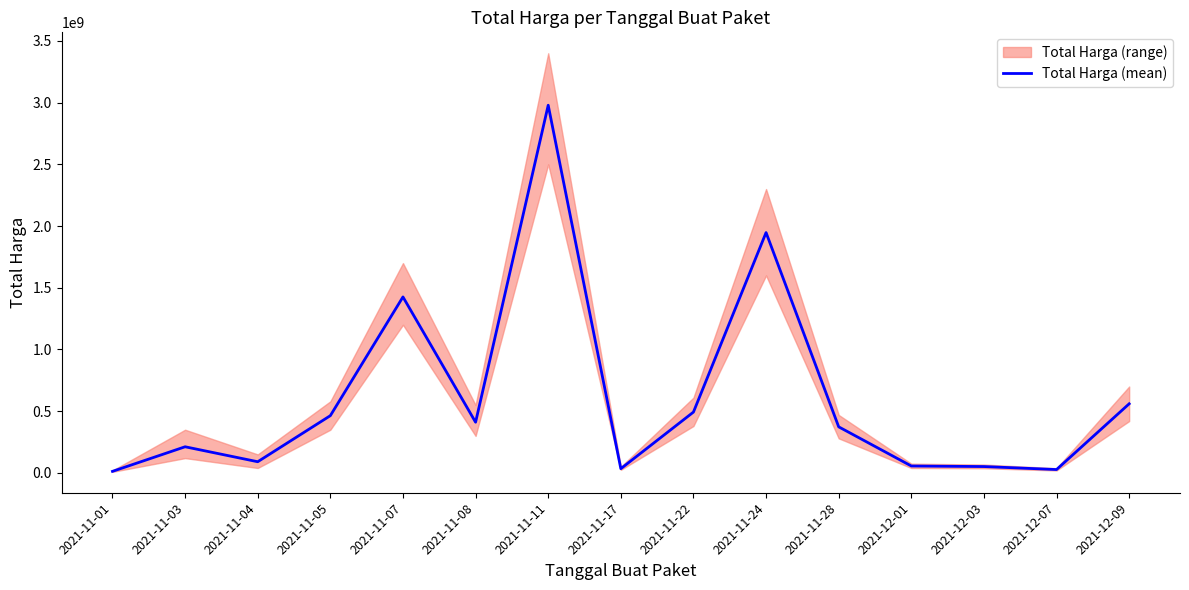

At which category does the data reach its first local valley?

2021-11-04